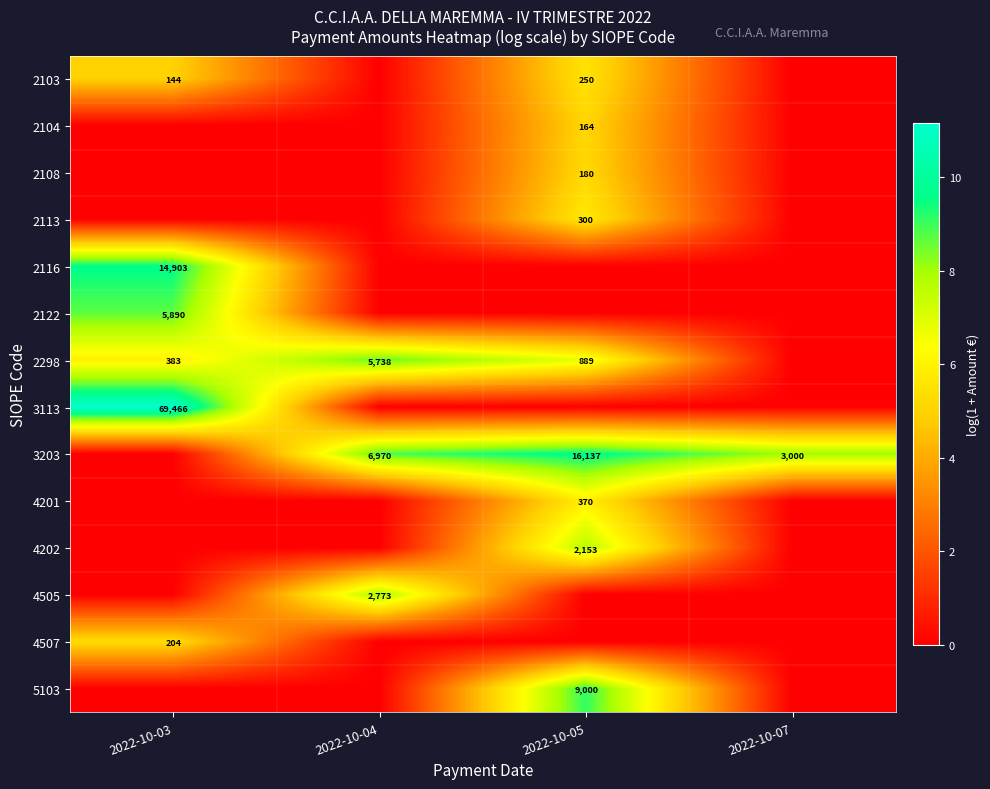

What is the greatest value displayed?

11.1